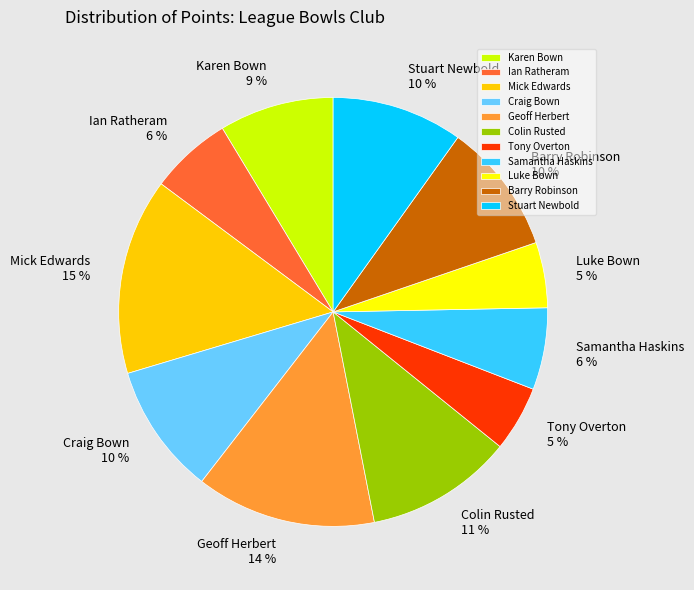

To the nearest percent, what percentage of the pie is Tony Overton?

5%